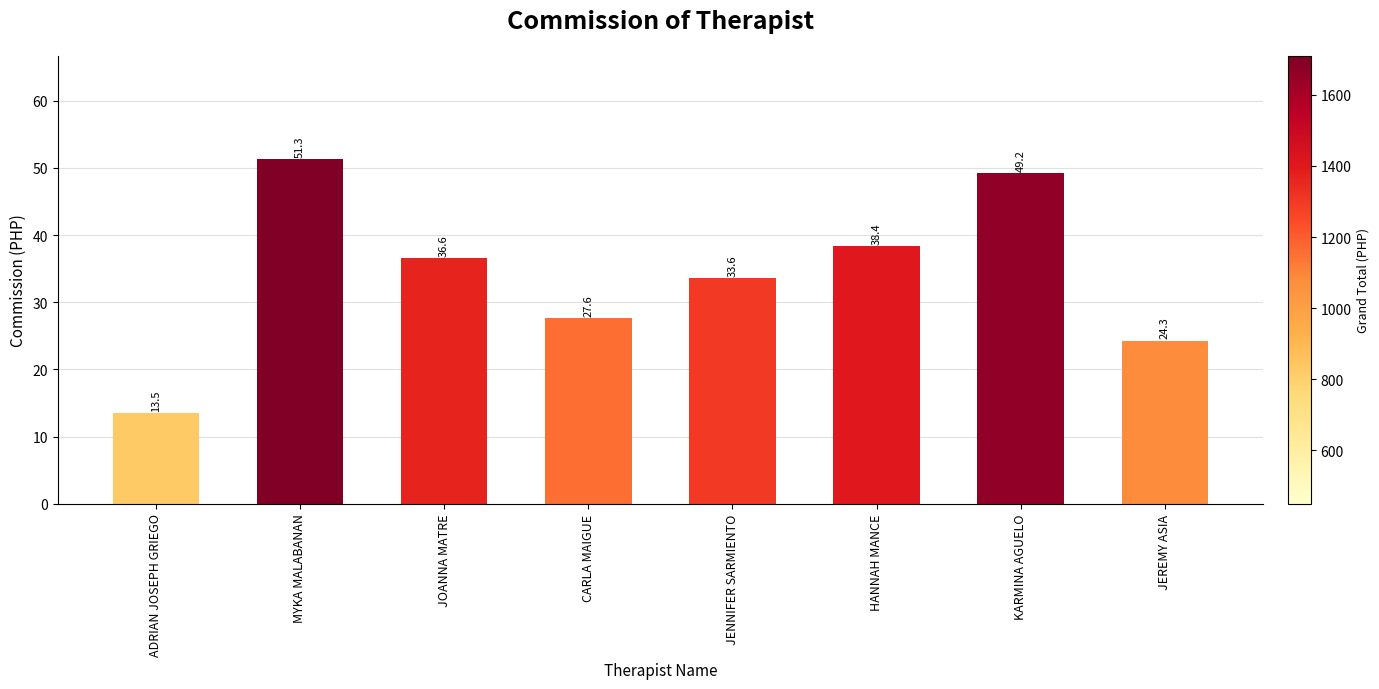

List the labels in order of value, largest first.

MYKA MALABANAN, KARMINA AGUELO, HANNAH MANCE, JOANNA MATRE, JENNIFER SARMIENTO, CARLA MAIGUE, JEREMY ASIA, ADRIAN JOSEPH GRIEGO